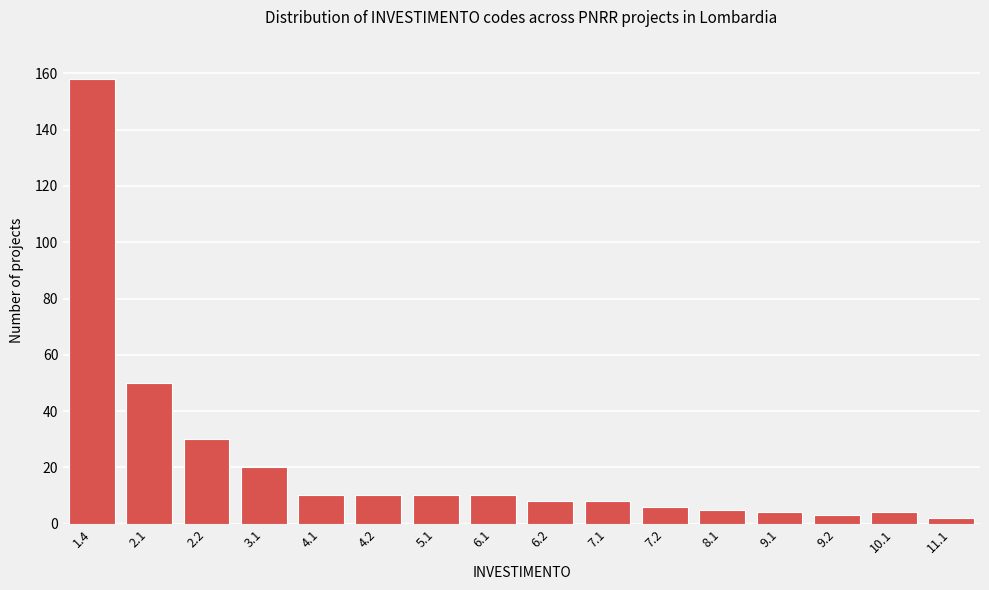

Reading right to left, extract all data points from this chart.

11.1=2	10.1=4	9.2=3	9.1=4	8.1=5	7.2=6	7.1=8	6.2=8	6.1=10	5.1=10	4.2=10	4.1=10	3.1=20	2.2=30	2.1=50	1.4=158